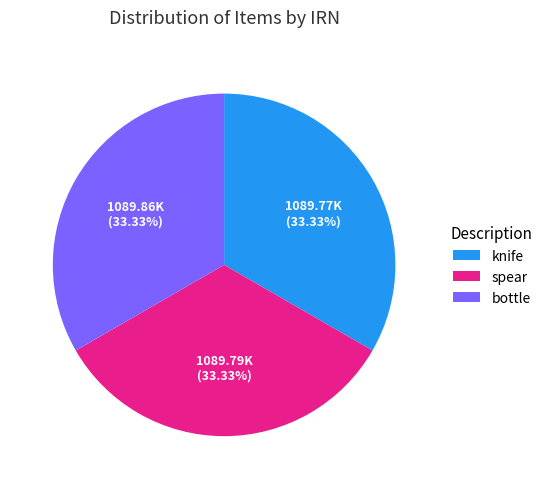

What is the ratio of the value at bottle to the value at spear?

1.0